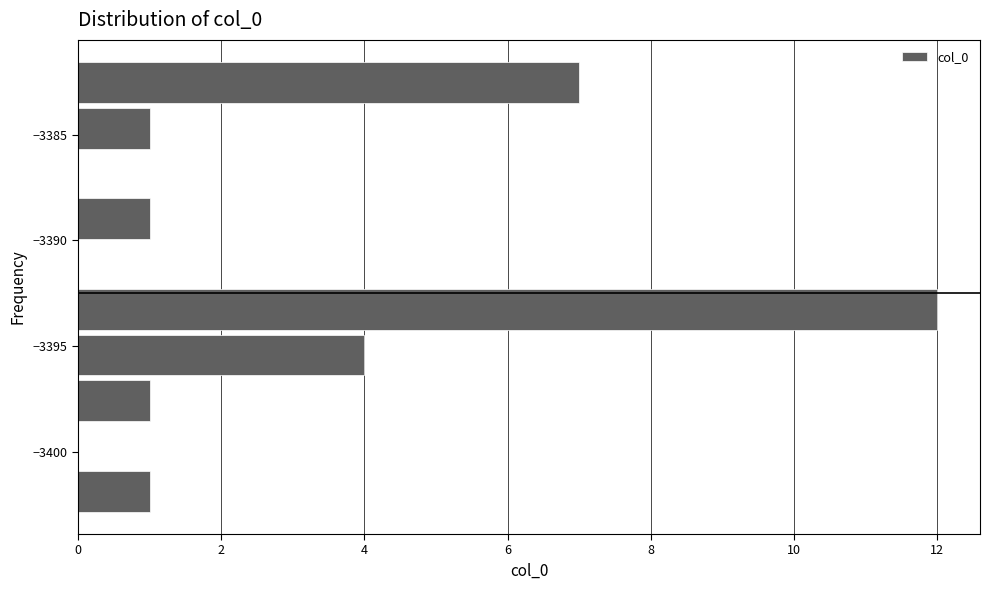

Reading bottom to top, transcribe this chart: for each bar, give the range it covers on the y-axis and its length. Neither the bar edges nor the lengths are printed on the chart, so give them approximately, as read against the axes.

-3403.0 to -3401.0: 1
-3401.0 to -3398.5: 0
-3398.5 to -3396.5: 1
-3396.5 to -3394.5: 4
-3394.5 to -3392.0: 12
-3392.0 to -3390.0: 0
-3390.0 to -3388.0: 1
-3388.0 to -3386.0: 0
-3386.0 to -3383.5: 1
-3383.5 to -3381.5: 7